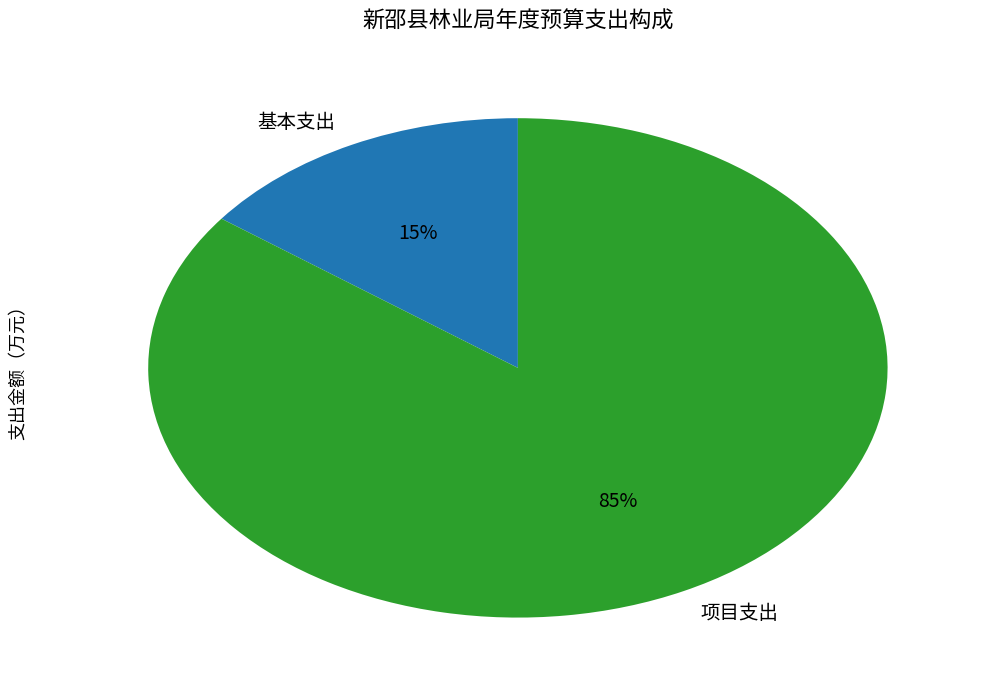

To the nearest percent, what is the average slice percentage?

50%